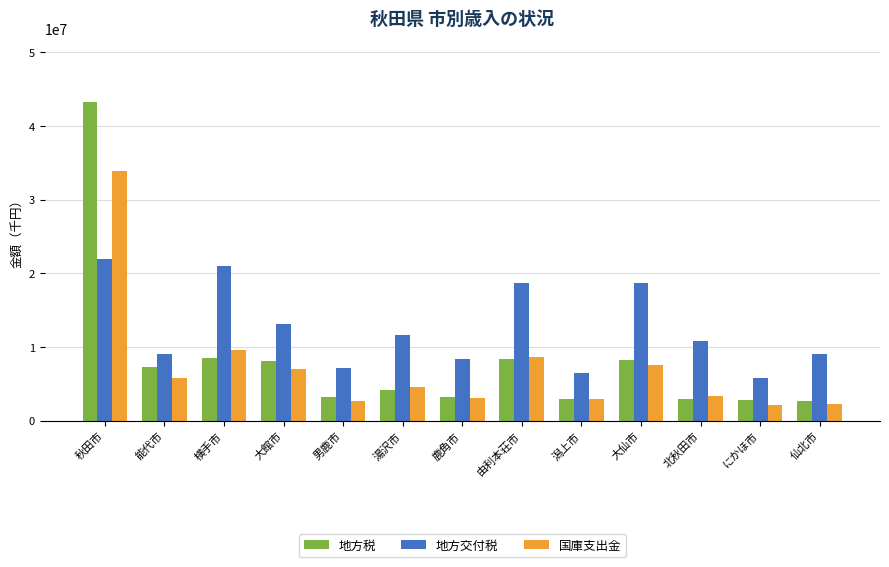

How many groups of bars are there?

13